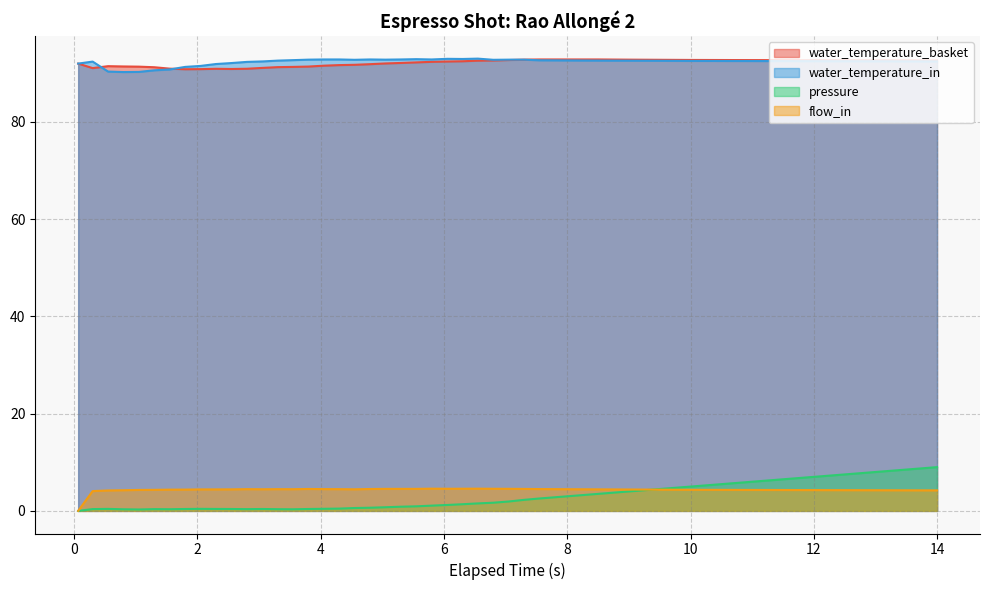

True or false: pressure and water_temperature_basket intersect in this chart.

False